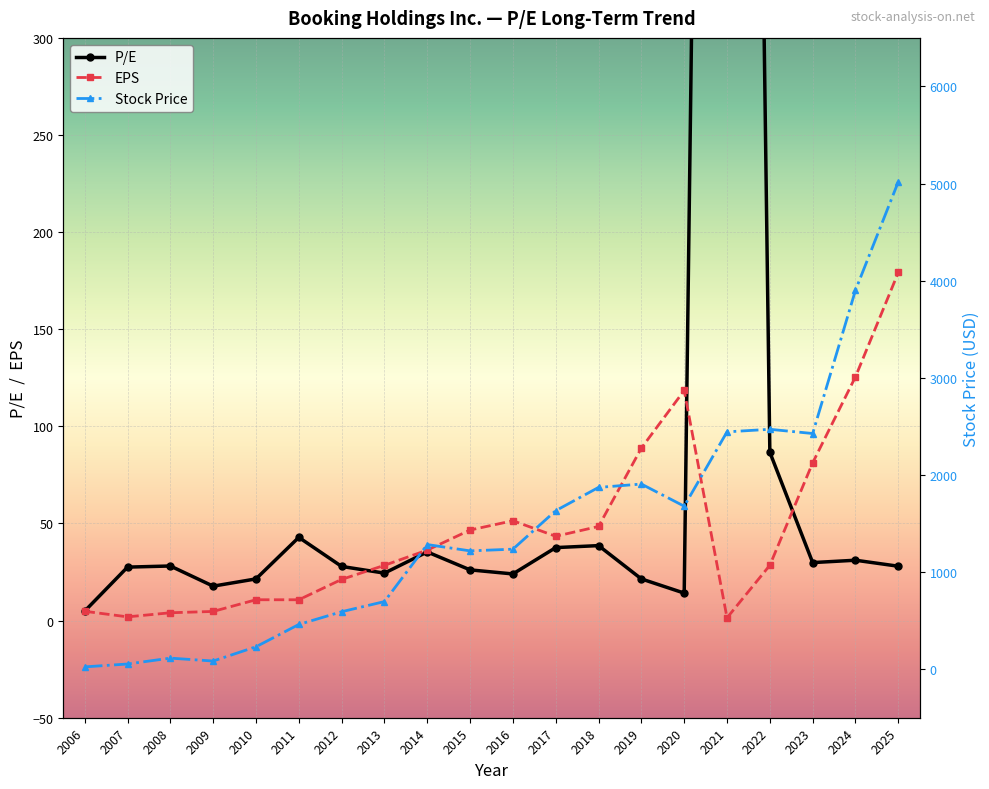

How many interior local valleys does the EPS series have?

4